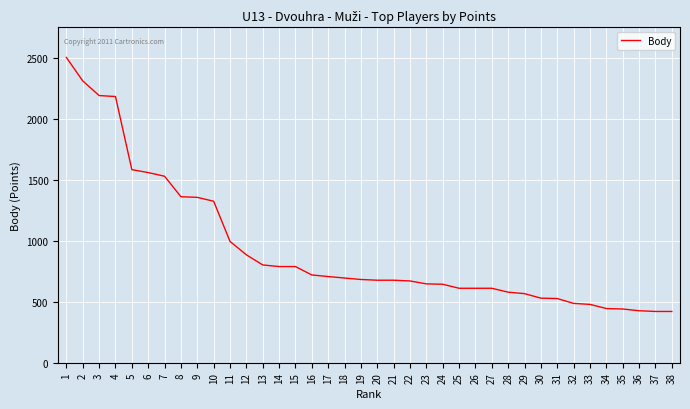

What is the ratio of the value at 3 to the value at 17?

3.1